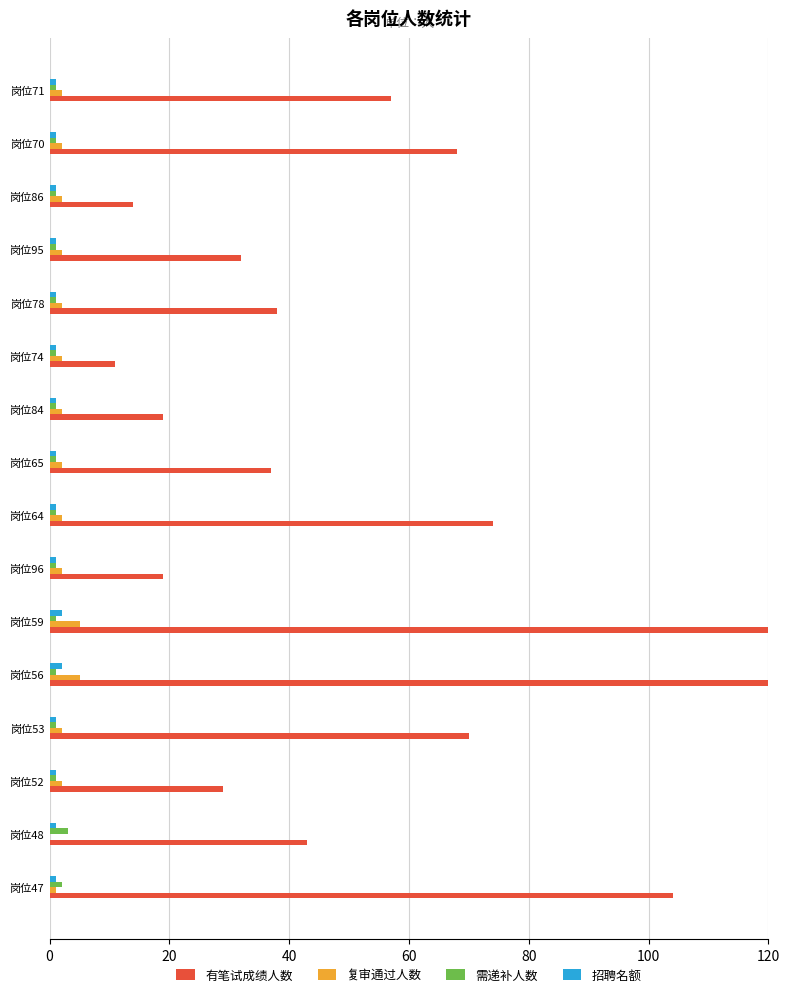

How many data points in 有笔试成绩人数 are less than 43?

8